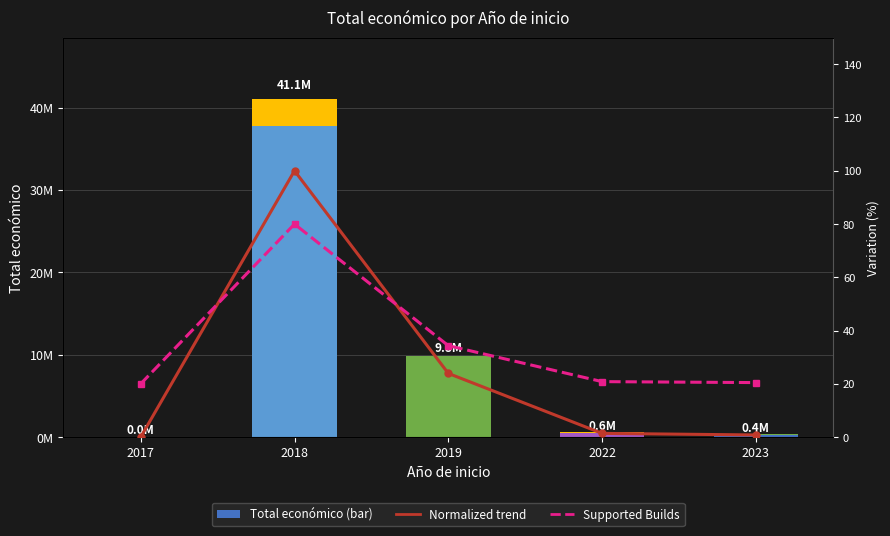

Reading right to left, transcribe all the data shown in this chart.

Normalized trend: 2023=0.9	2022=1.5	2019=24.0	2018=100.0	2017=0.1
Supported Builds: 2023=20.5	2022=20.9	2019=34.4	2018=80.0	2017=20.0